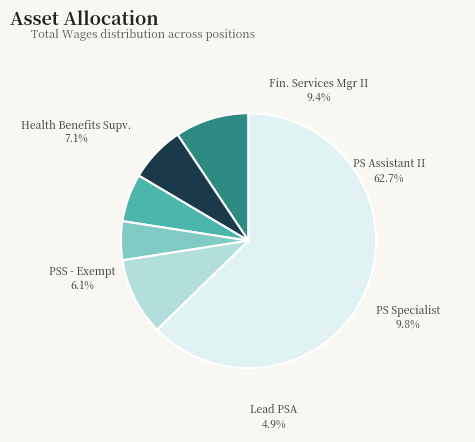

Is it true that Health Benefits Supervisor is 13% of the pie?

False